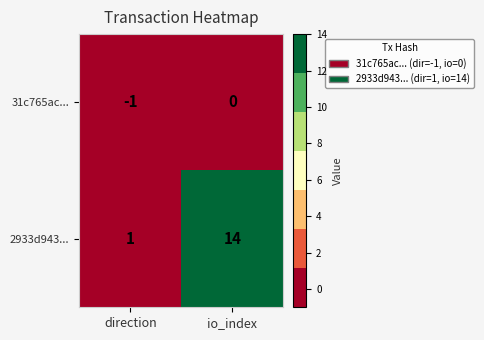

True or false: 2933d943... has a value of 1 at direction.

True